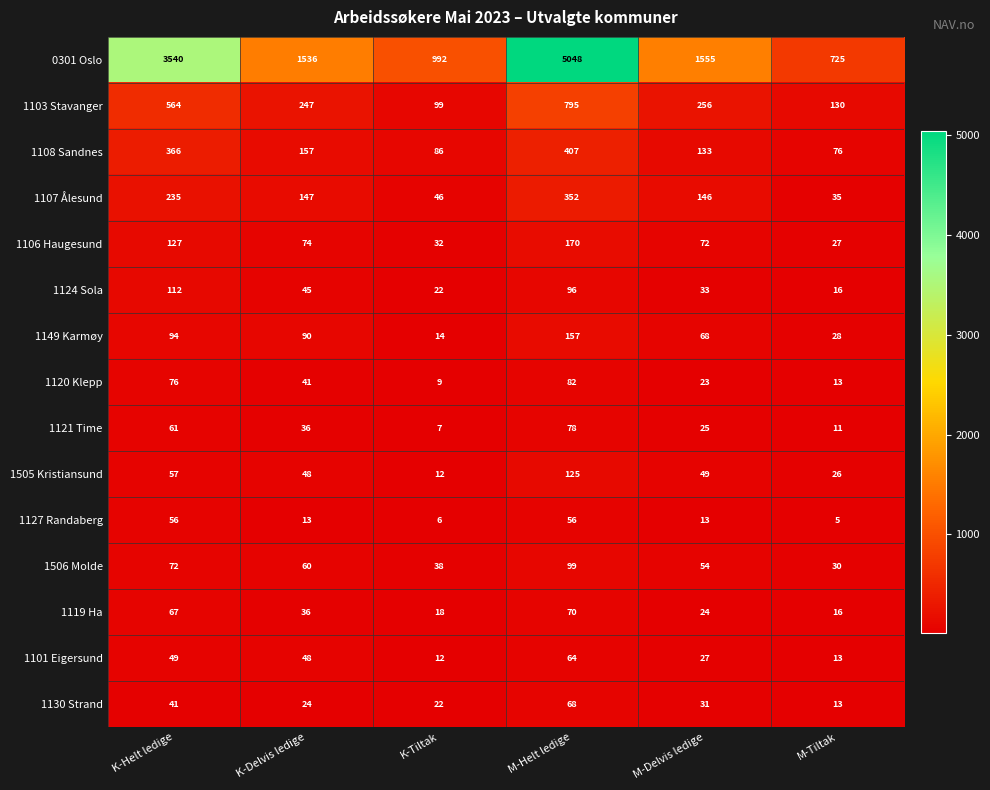

What is the lowest value of the 1149 Karmøy series?

14